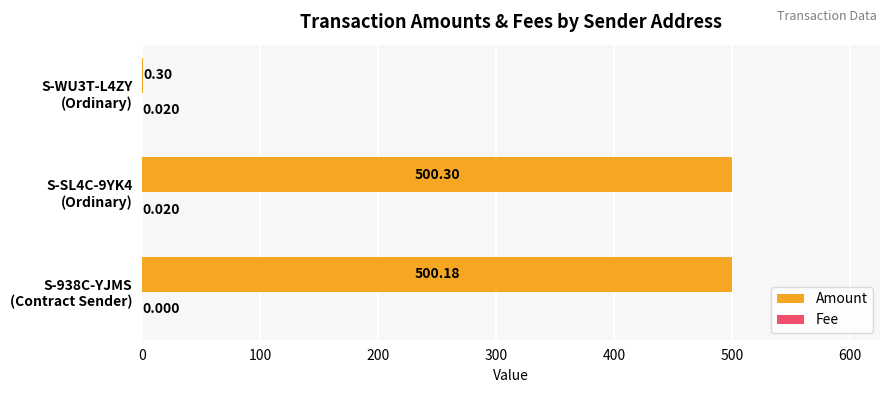

At which label does Amount reach its peak?

S-SL4C-9YK4
(Ordinary)